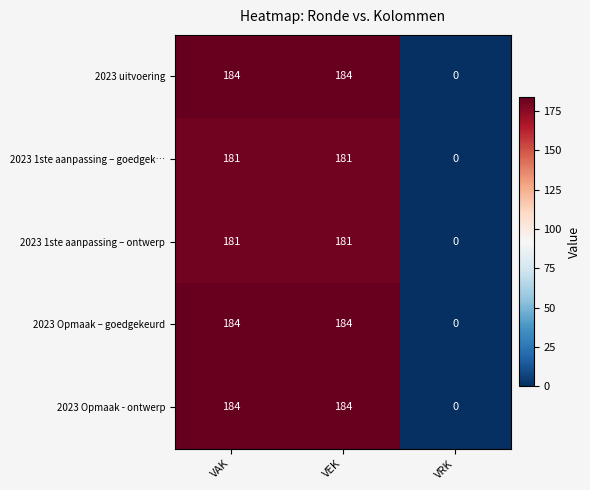

Count the number of categories in the chart.

3